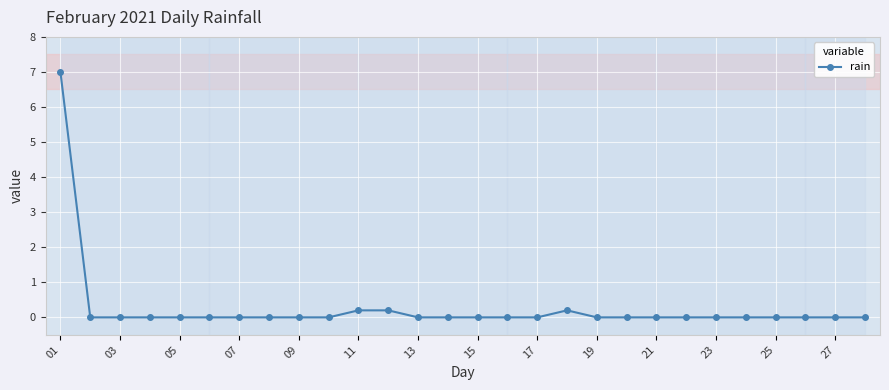

Reading left to right, transcribe all the data shown in this chart.

7.0	0.0	0.0	0.0	0.0	0.0	0.0	0.0	0.0	0.0	0.2	0.2	0.0	0.0	0.0	0.0	0.0	0.2	0.0	0.0	0.0	0.0	0.0	0.0	0.0	0.0	0.0	0.0